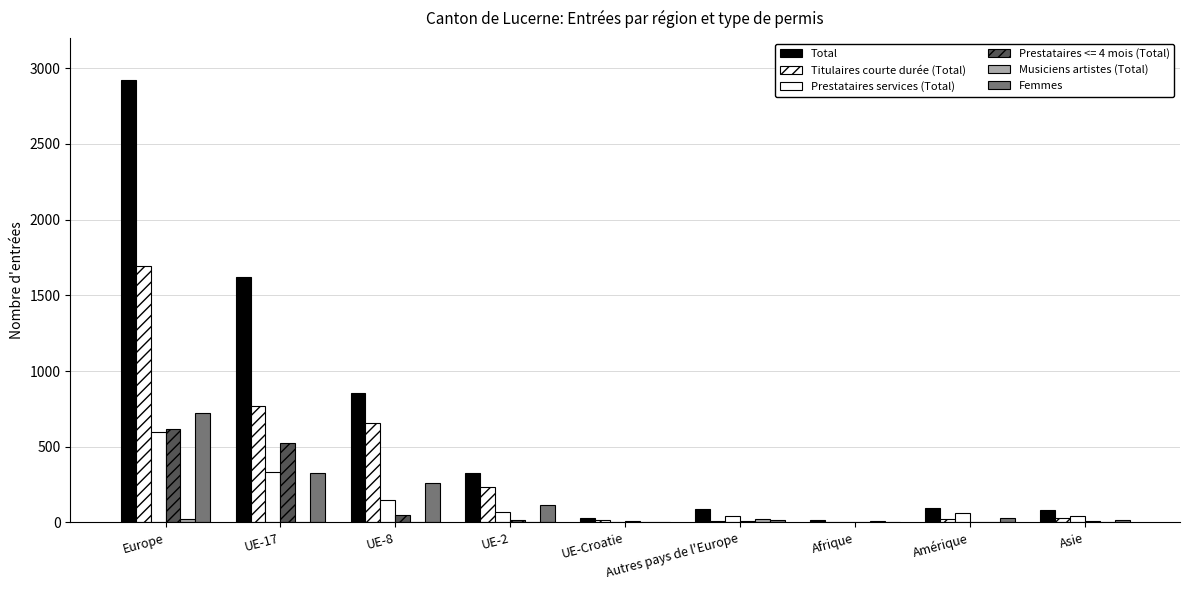

How many groups of bars are there?

9